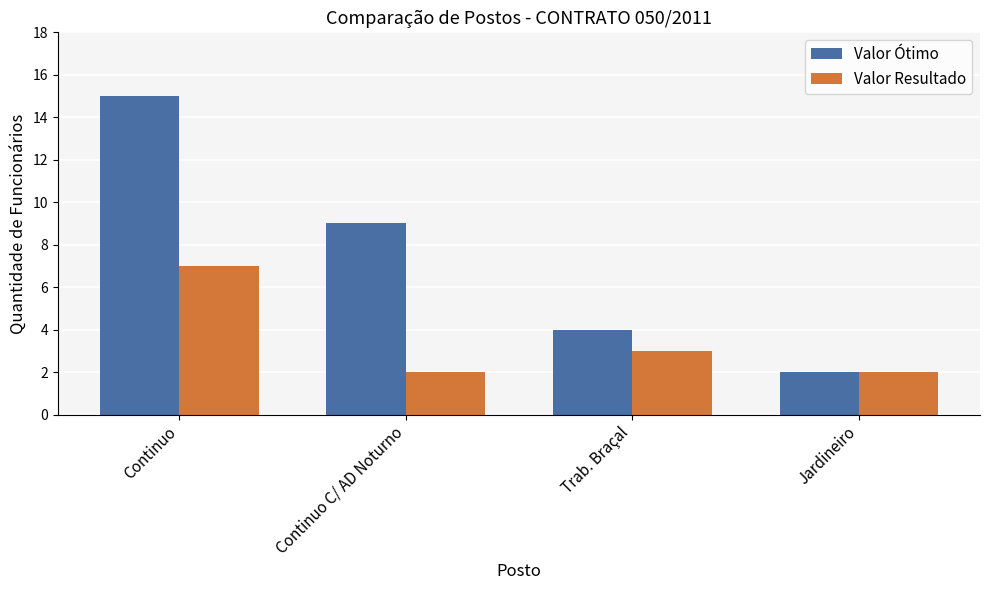

What are all the series names shown in the legend?

Valor Ótimo, Valor Resultado